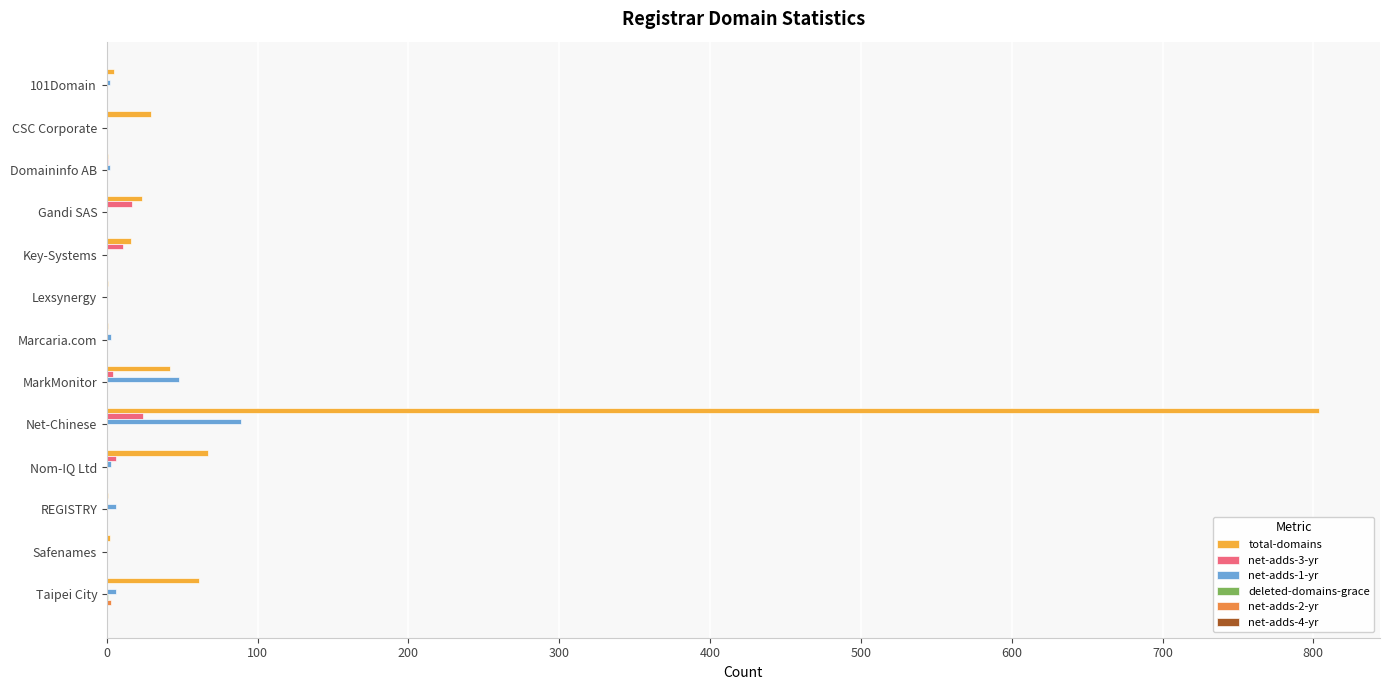

At which category is the sum across all series the highest?

Net-Chinese